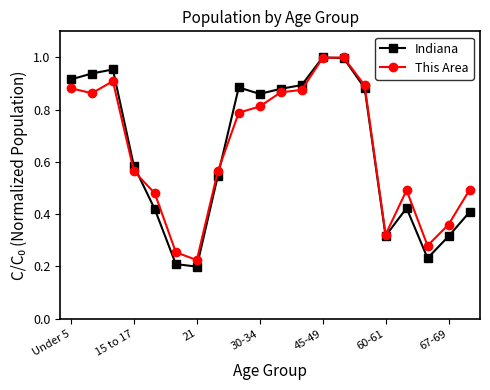

Which series has the largest range (max minus min)?

Indiana